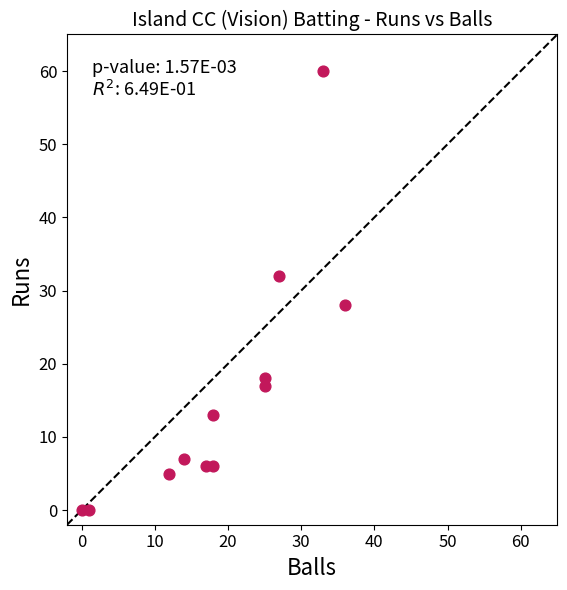

What is the average Y value?

16